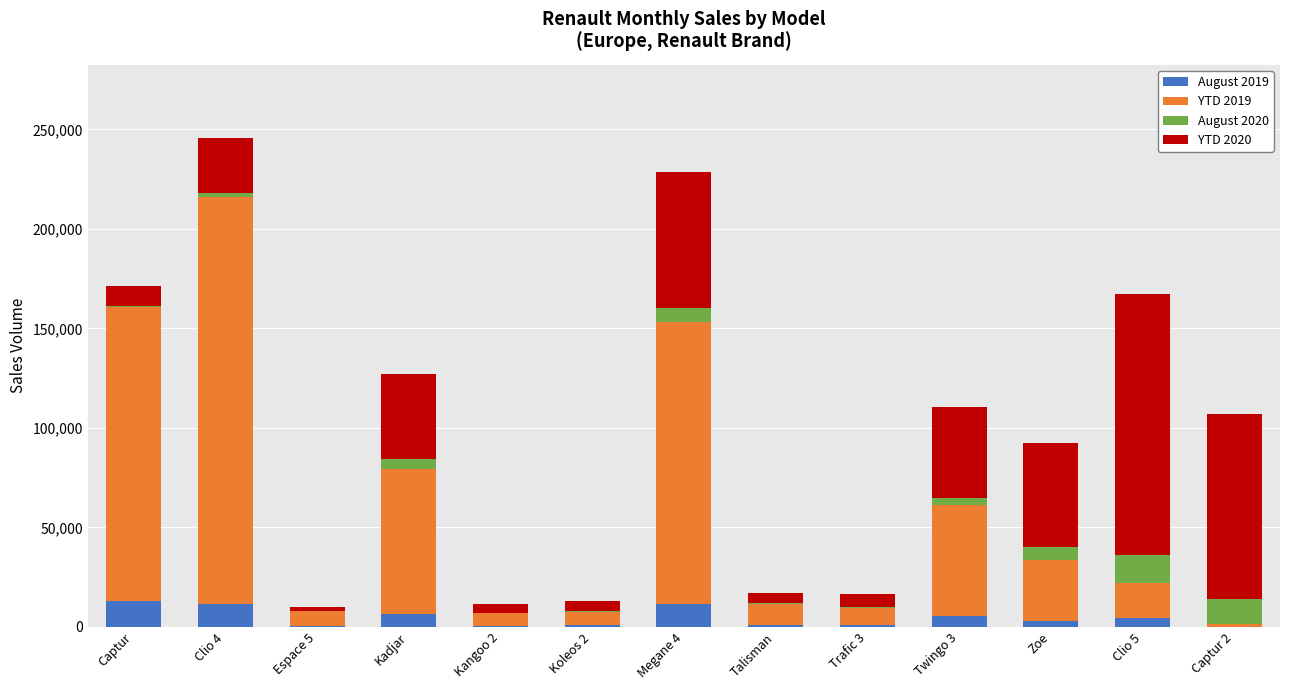

What is the label of the 7th bar from the left?

Megane 4